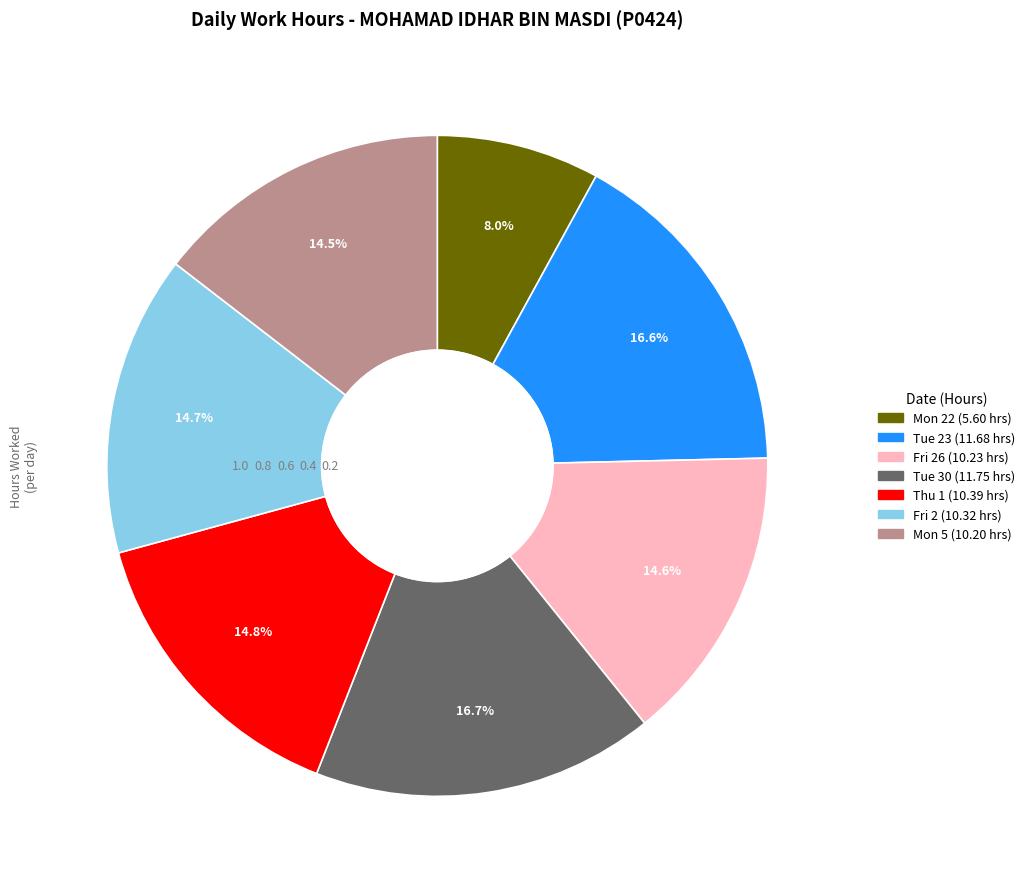

Does any single category account for the majority?

No